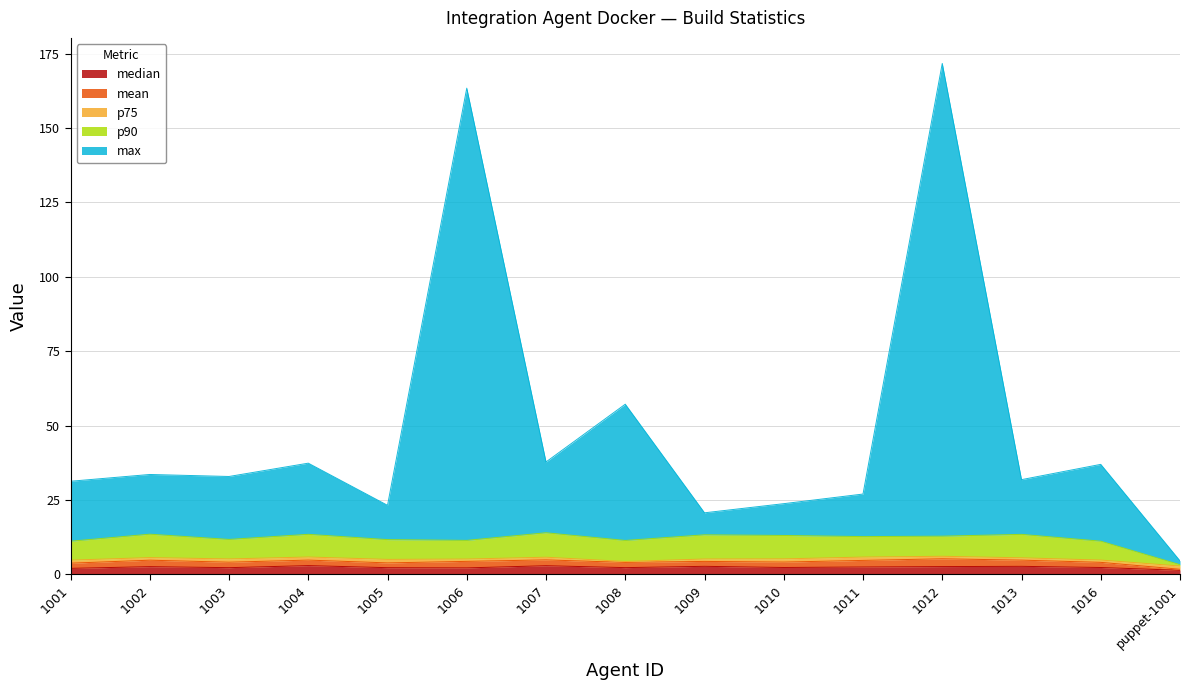

What is the total value across all series at 1006?

163.4